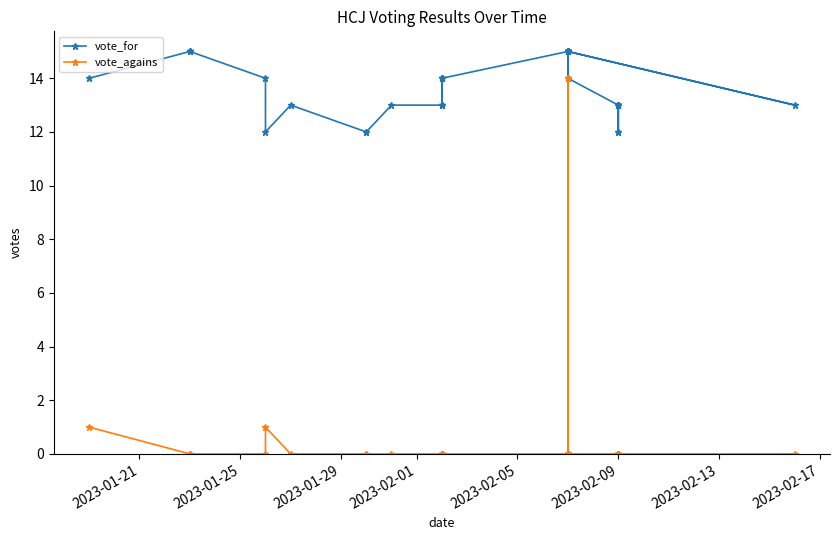

What is the maximum value for vote_agains?

14